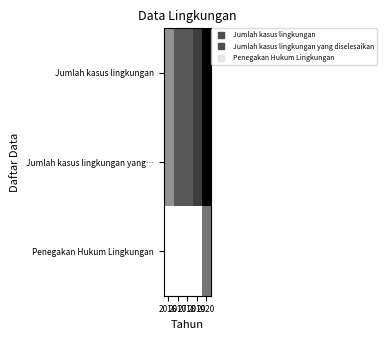

How many data points does each series have?

5